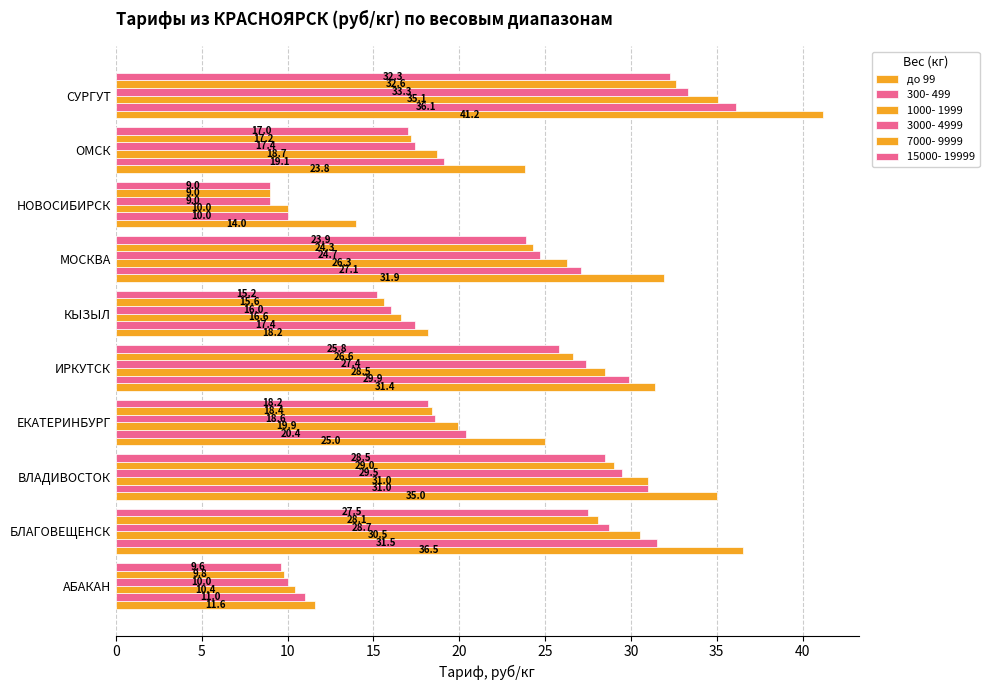

Count the number of data series in this chart.

6